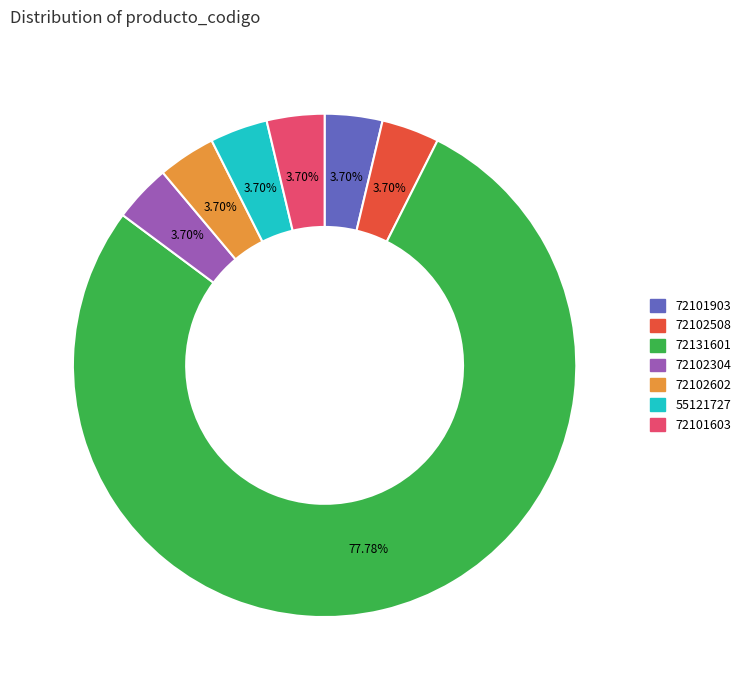

Which slice represents more than half of the pie?

72131601